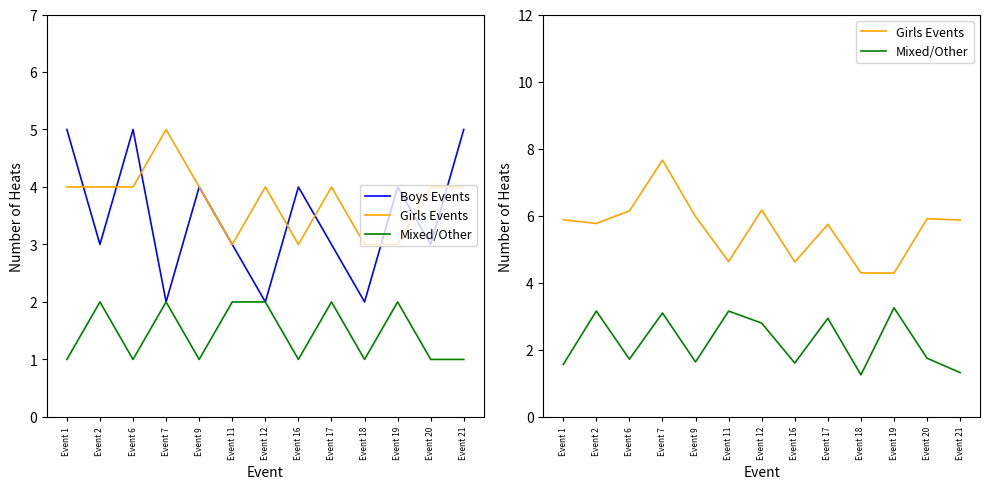

In Boys Events, how many points are higher than both neighbors (excluding endpoints)?

4